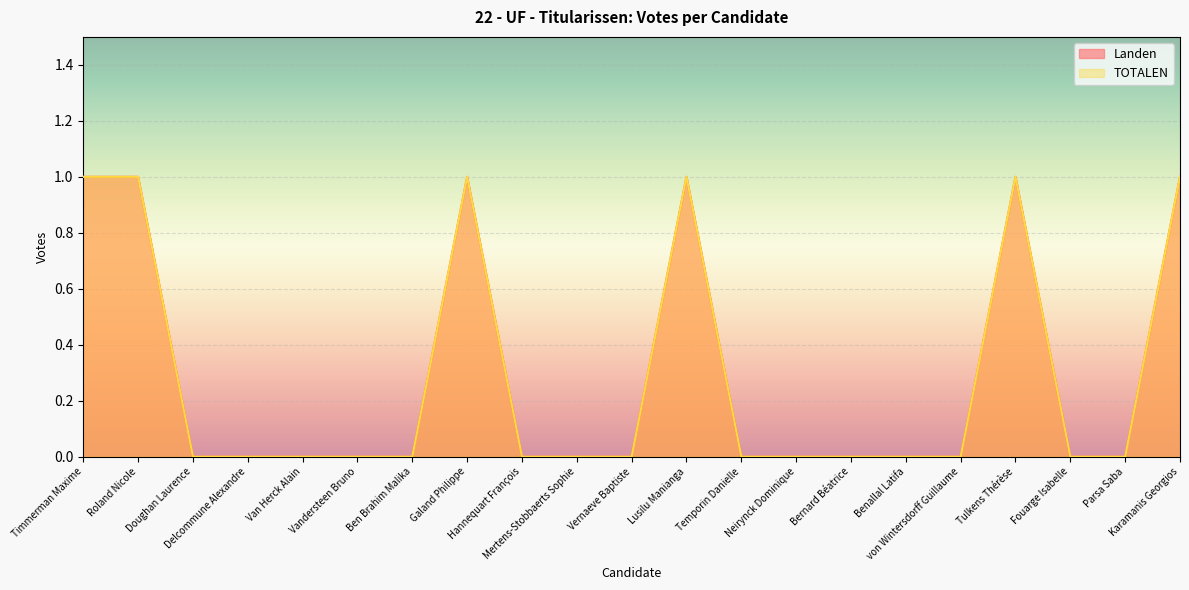

How many lines are shown in the chart?

2